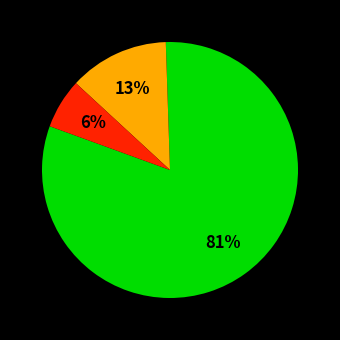

To the nearest percent, what is the difference between the largest and smallest slice percentages?

75%